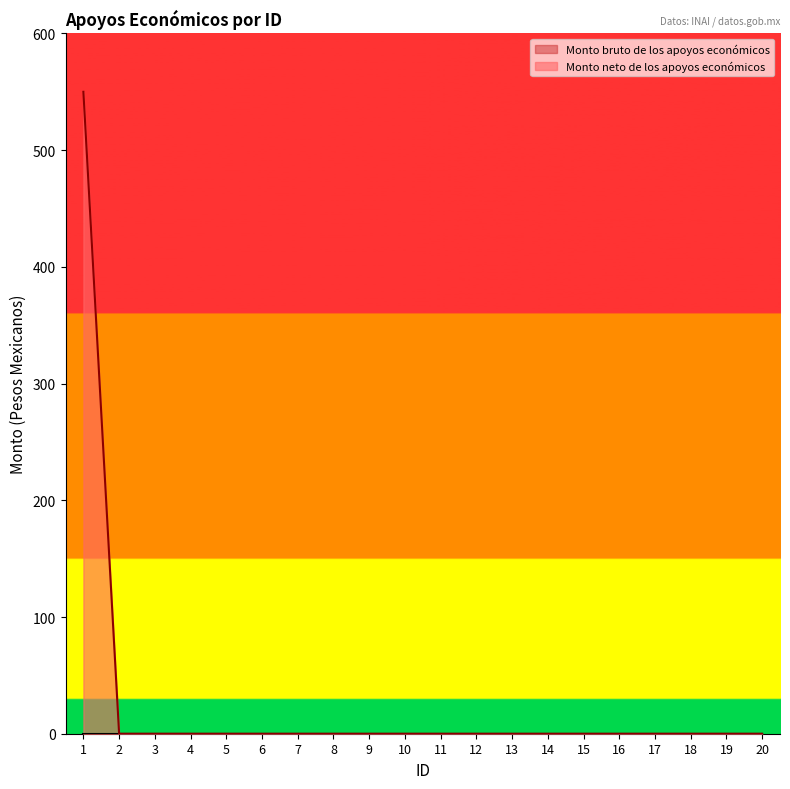

How many lines are shown in the chart?

2